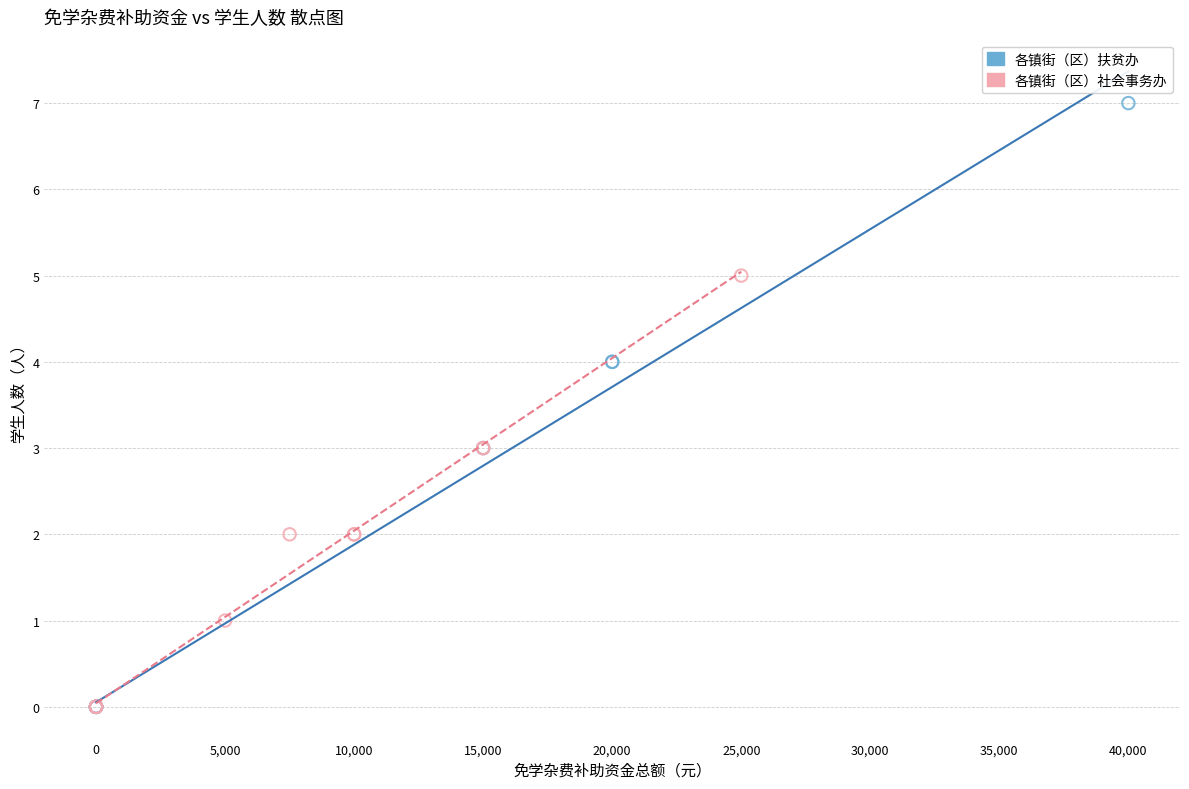

Which series contains the highest Y value?

各镇街（区）扶贫办